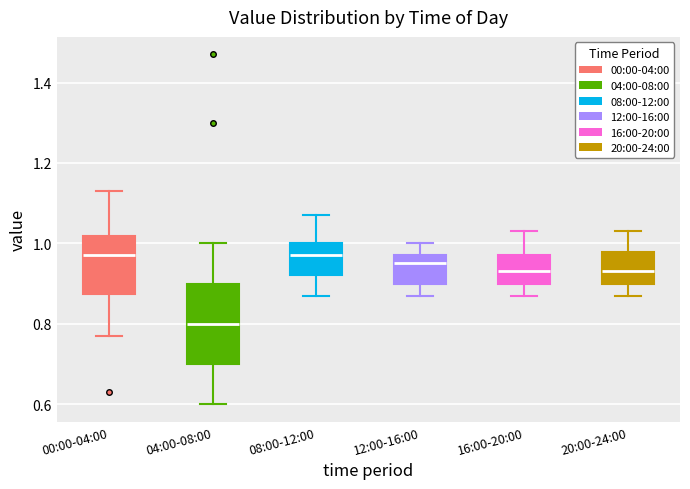

Where is the lower edge of the box for 08:00-12:00 on the y-axis? The values are not printed on the chart, so give them approximately, as read against the axis.

0.92